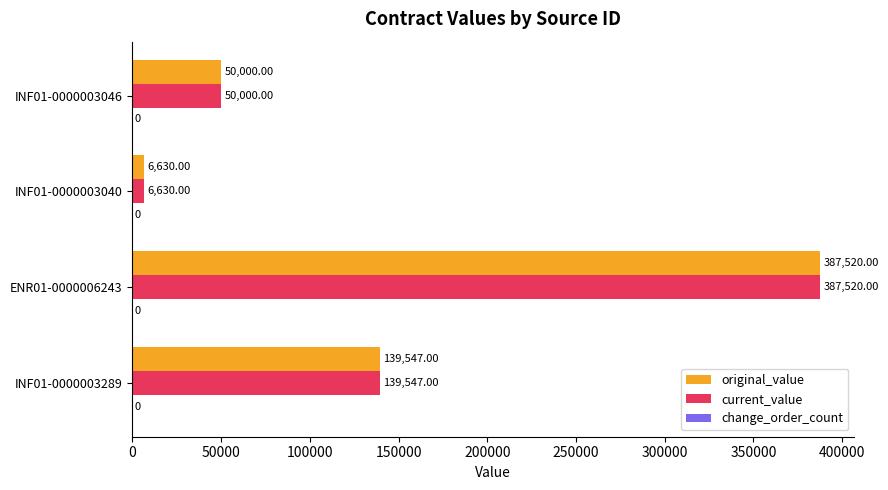

List the labels in order of current_value value, largest first.

ENR01-0000006243, INF01-0000003289, INF01-0000003046, INF01-0000003040